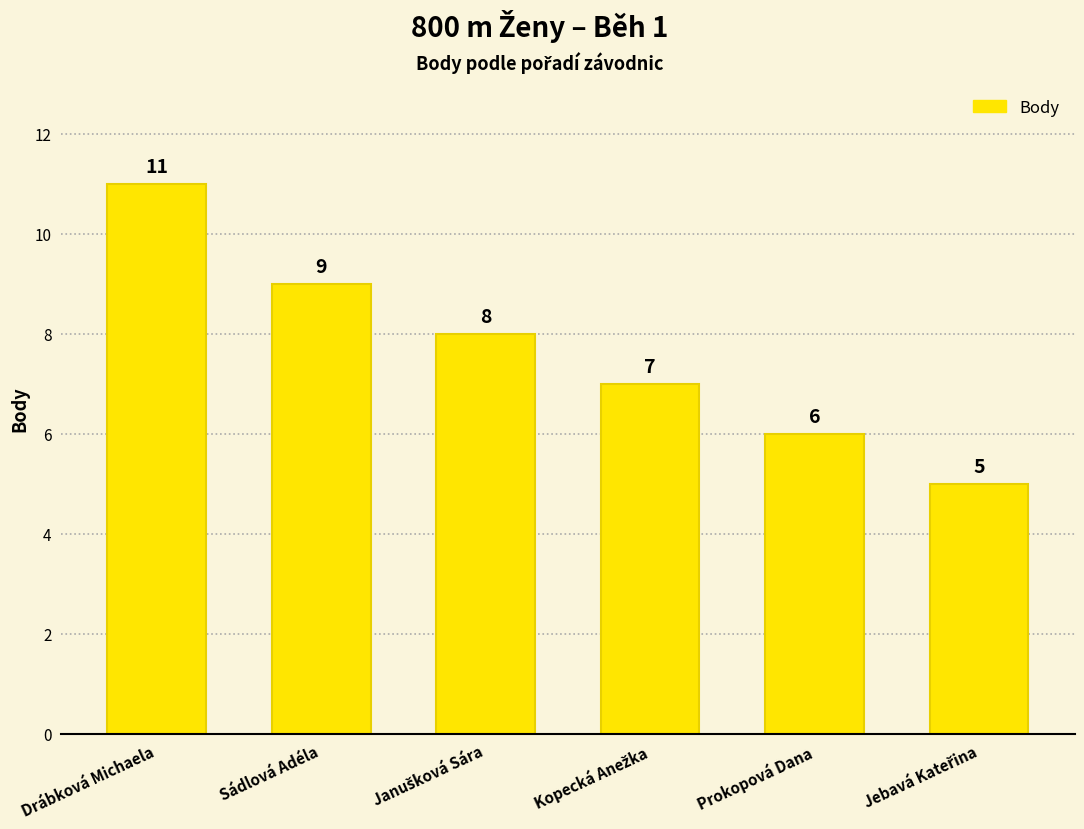

What is the minimum value shown in the chart?

5